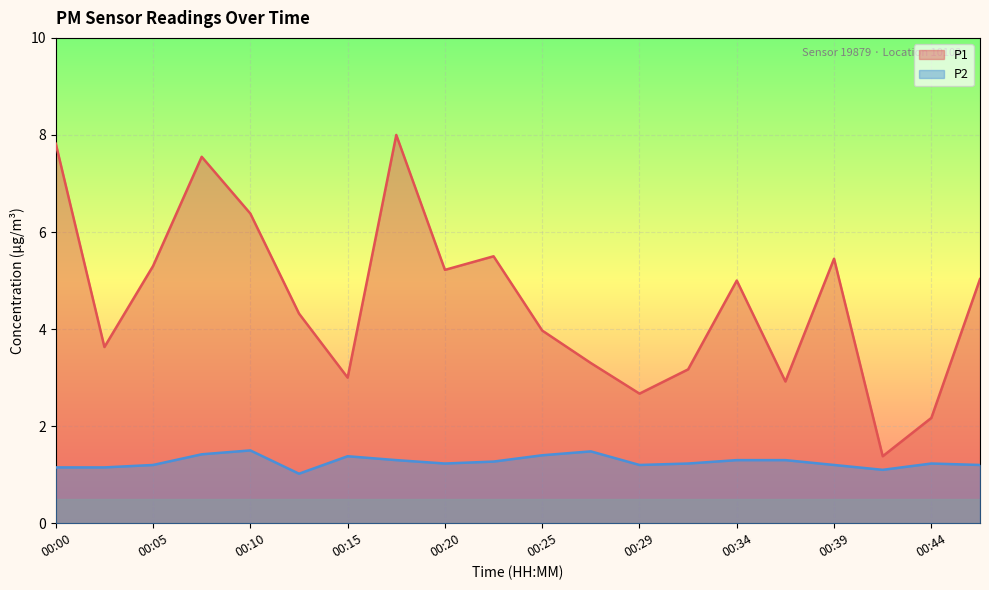

Reading right to left, what are all the values shown in this chart?

P1: 00:47=5.0	00:44=2.2	00:42=1.4	00:39=5.5	00:37=2.9	00:34=5.0	00:32=3.2	00:29=2.7	00:27=3.3	00:25=4.0	00:22=5.5	00:20=5.2	00:17=8.0	00:15=3.0	00:12=4.3	00:10=6.4	00:08=7.5	00:05=5.3	00:03=3.6	00:00=7.8
P2: 00:47=1.2	00:44=1.2	00:42=1.1	00:39=1.2	00:37=1.3	00:34=1.3	00:32=1.2	00:29=1.2	00:27=1.5	00:25=1.4	00:22=1.3	00:20=1.2	00:17=1.3	00:15=1.4	00:12=1.0	00:10=1.5	00:08=1.4	00:05=1.2	00:03=1.1	00:00=1.1